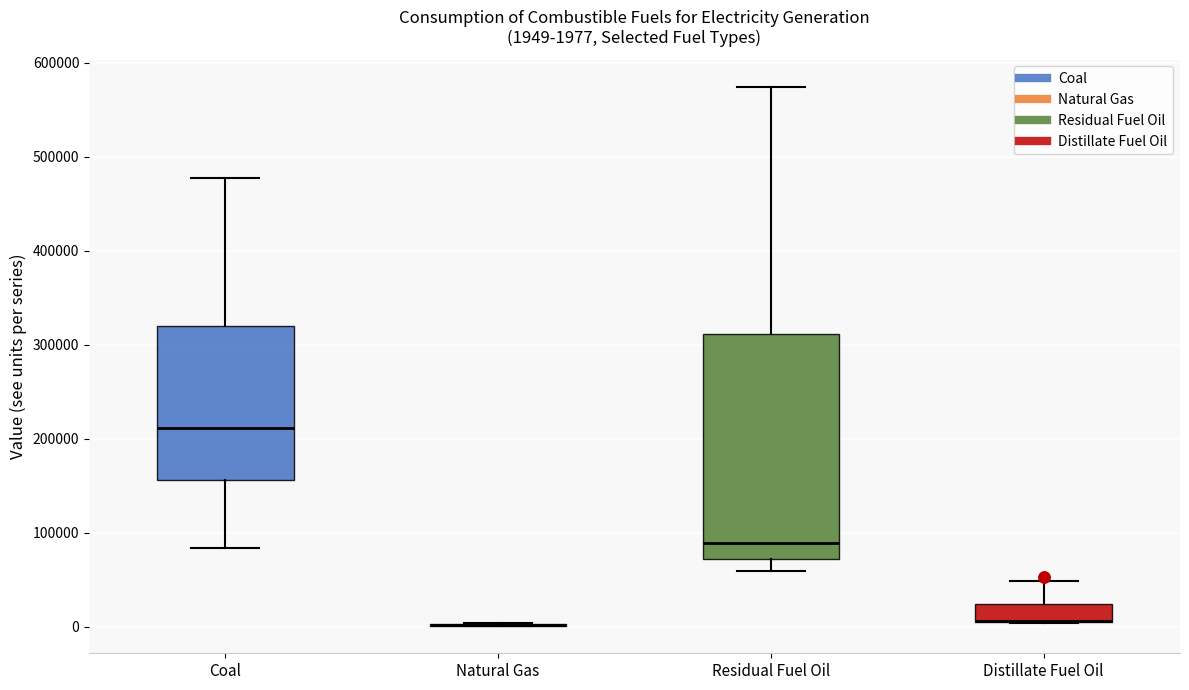

Which box is the tallest, from its lower edge to its upper edge?

Residual Fuel Oil